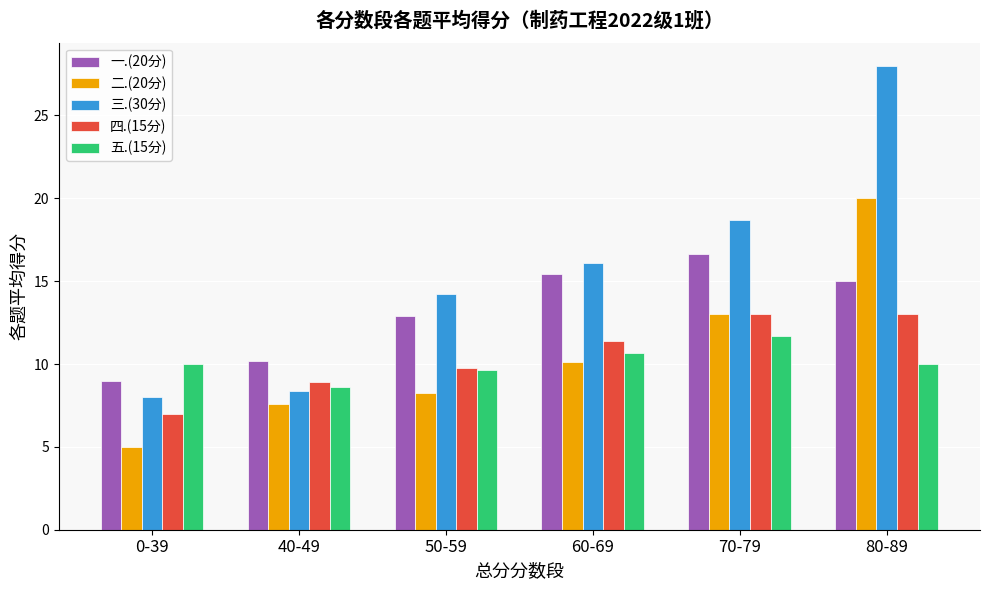

What is the difference between the 一.(20分) values at 50-59 and 40-49?

2.7